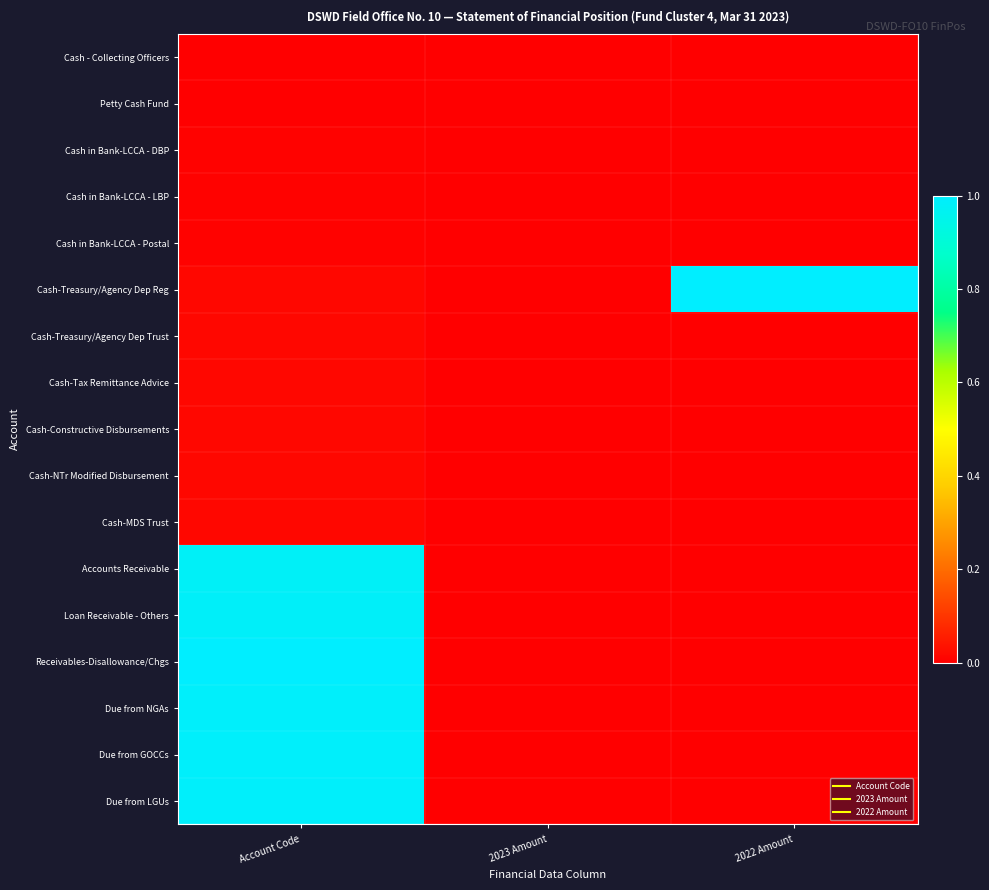

Reading left to right, transcribe all the data shown in this chart.

Cash - Collecting Officers: Account Code=0.0	2023 Amount=0.0	2022 Amount=0.0
Petty Cash Fund: Account Code=0.0	2023 Amount=0.0	2022 Amount=0.0
Cash in Bank-LCCA - DBP: Account Code=0.0	2023 Amount=0.0	2022 Amount=0.0
Cash in Bank-LCCA - LBP: Account Code=0.0	2023 Amount=0.0	2022 Amount=0.0
Cash in Bank-LCCA - Postal: Account Code=0.0	2023 Amount=0.0	2022 Amount=0.0
Cash-Treasury/Agency Dep Reg: Account Code=0.0	2023 Amount=0.0	2022 Amount=1.0
Cash-Treasury/Agency Dep Trust: Account Code=0.0	2023 Amount=0.0	2022 Amount=0.0
Cash-Tax Remittance Advice: Account Code=0.0	2023 Amount=0.0	2022 Amount=0.0
Cash-Constructive Disbursements: Account Code=0.0	2023 Amount=0.0	2022 Amount=0.0
Cash-NTr Modified Disbursement: Account Code=0.0	2023 Amount=0.0	2022 Amount=0.0
Cash-MDS Trust: Account Code=0.0	2023 Amount=0.0	2022 Amount=0.0
Accounts Receivable: Account Code=1.0	2023 Amount=0.0	2022 Amount=0.0
Loan Receivable - Others: Account Code=1.0	2023 Amount=0.0	2022 Amount=0.0
Receivables-Disallowance/Chgs: Account Code=1.0	2023 Amount=0.0	2022 Amount=0.0
Due from NGAs: Account Code=1.0	2023 Amount=0.0	2022 Amount=0.0
Due from GOCCs: Account Code=1.0	2023 Amount=0.0	2022 Amount=0.0
Due from LGUs: Account Code=1.0	2023 Amount=0.0	2022 Amount=0.0